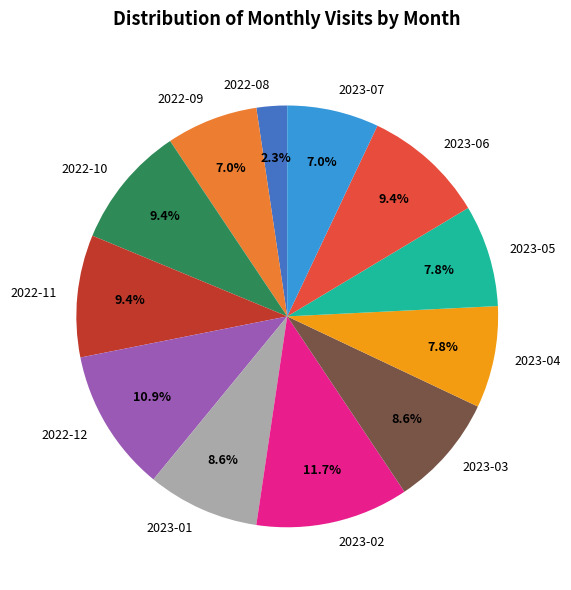

What is the total percentage of 2022-11 and 2023-07?

16.4%